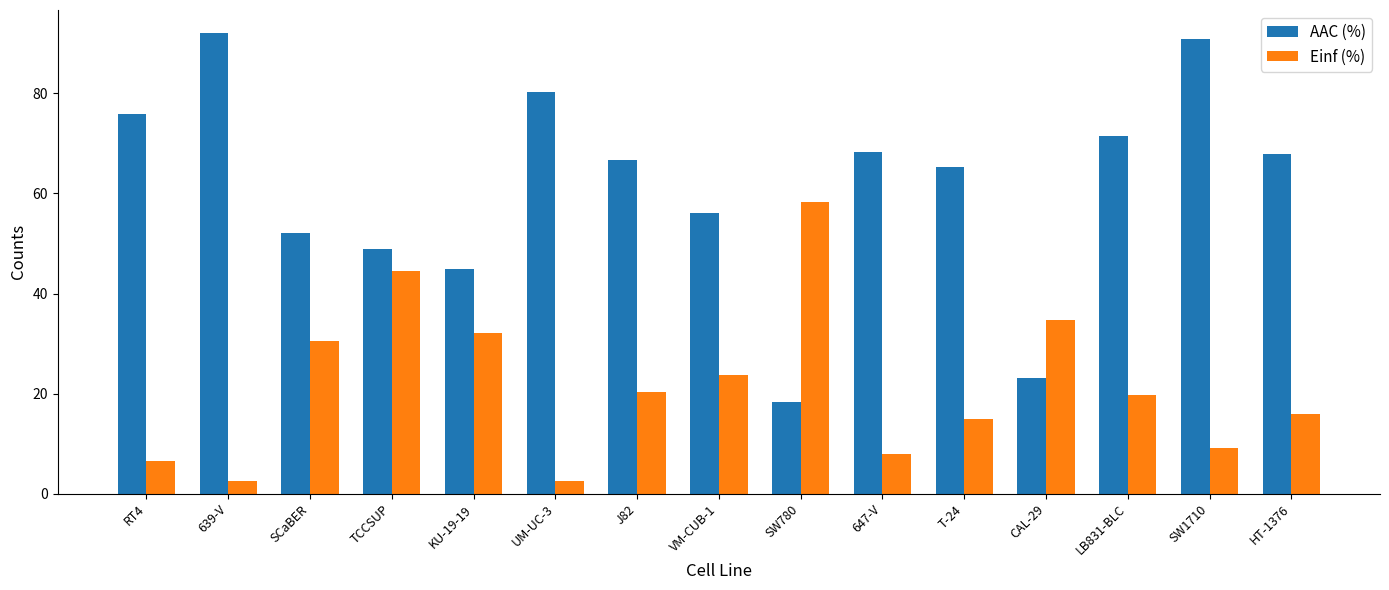

Rank the series by their average value, from highest to lowest.

AAC (%), Einf (%)